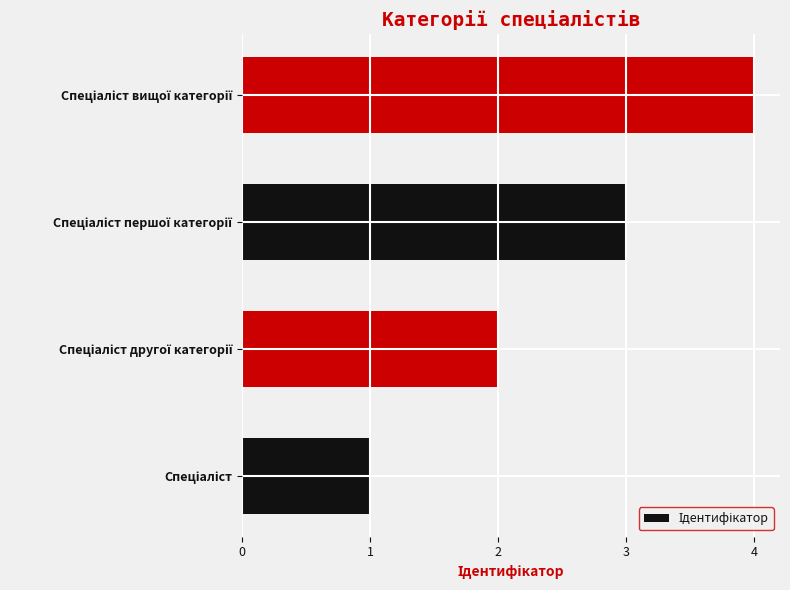

What is the greatest value displayed?

4